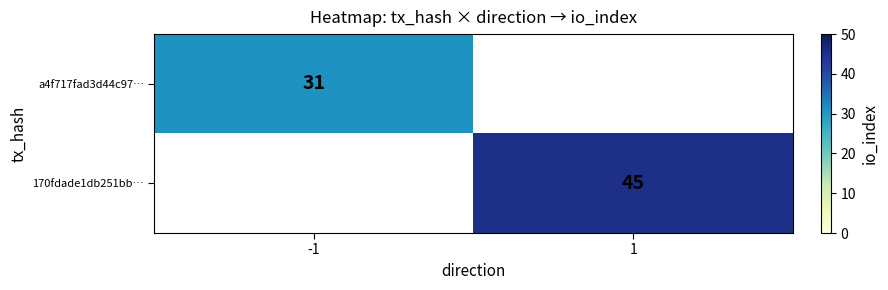

At how many categories does at least one series exceed 31?

1